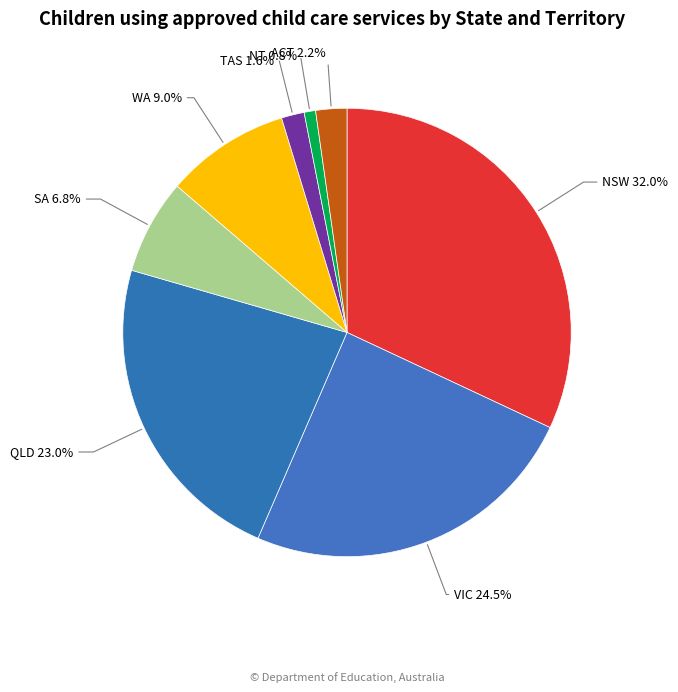

Count the number of slices in the pie.

8